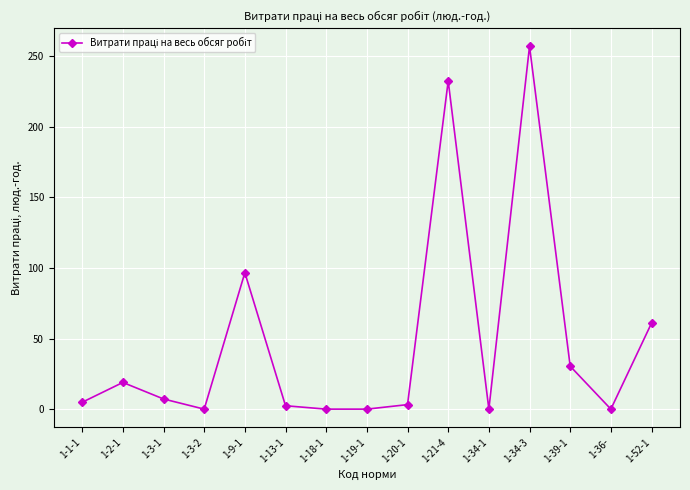

True or false: the data shows -95.6 at 1-18-1.

False